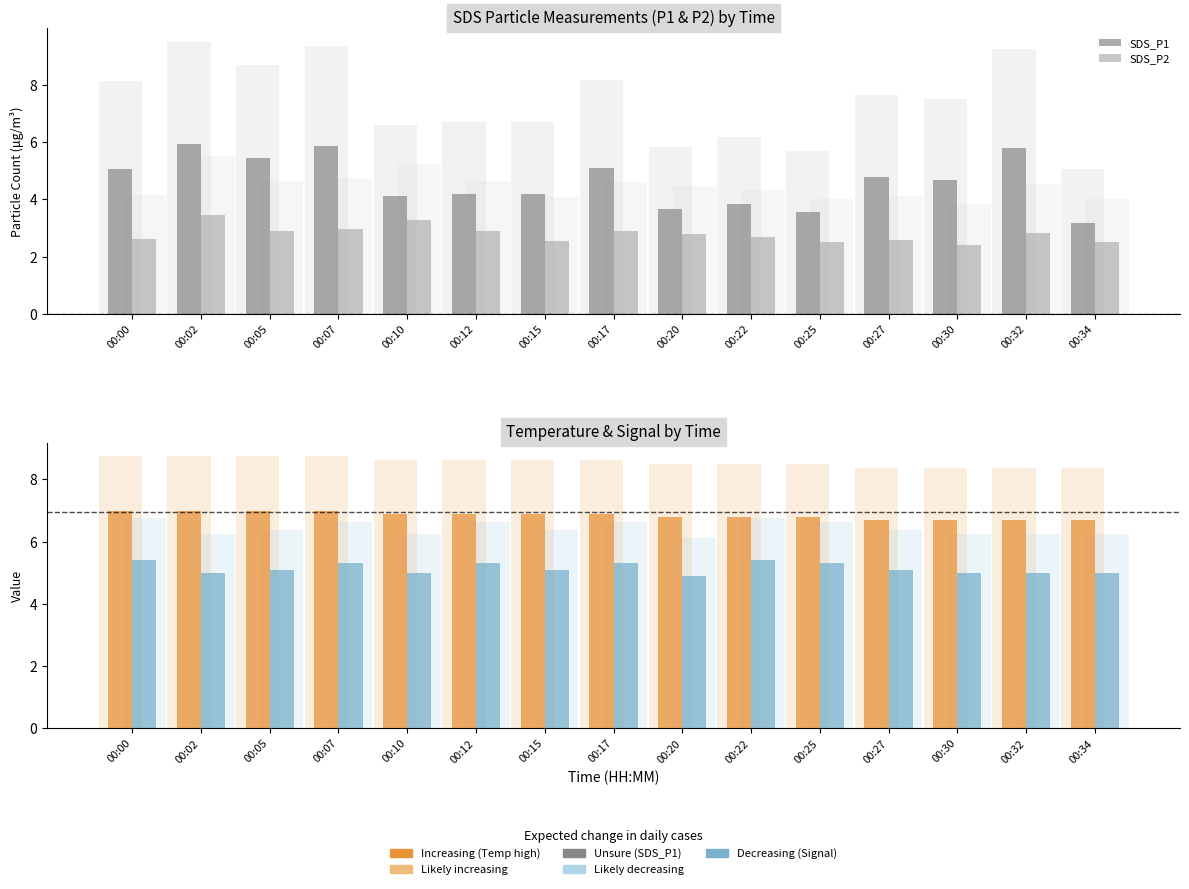

At 00:22, list the series in order from smallest to largest.

SDS_P2, SDS_P1, |Signal|/10, Temp (°C)